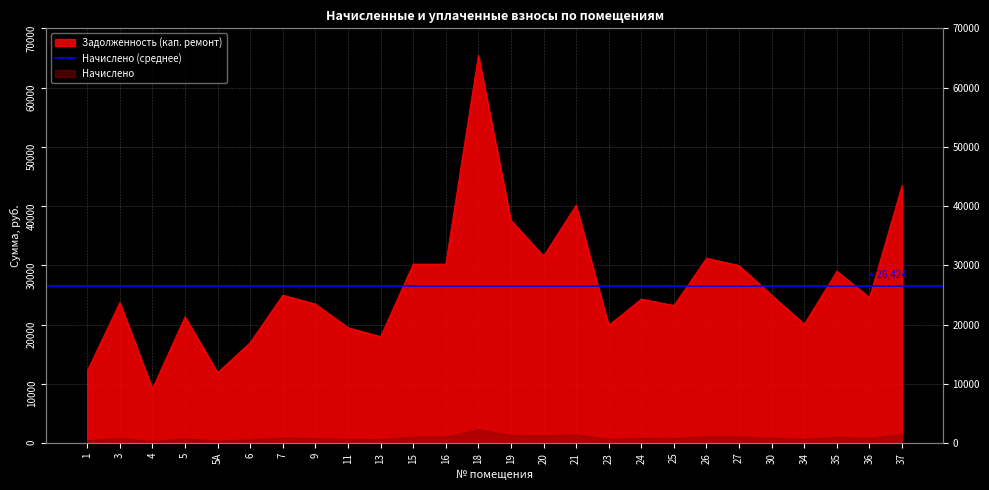

Between 35 and 30, which is larger?

35